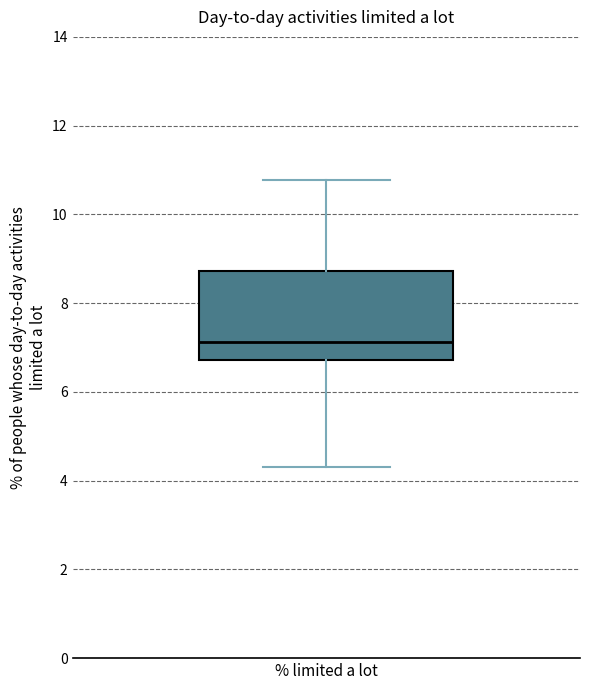

Transcribe this box plot: give where the median line is, the range the box spans, and where the two whiskers end, as read against the y-axis. The values are not printed on the chart, so give them approximately, as read against the axis.

median 7.2, box 6.8 to 8.8, whiskers 4.4 to 10.8